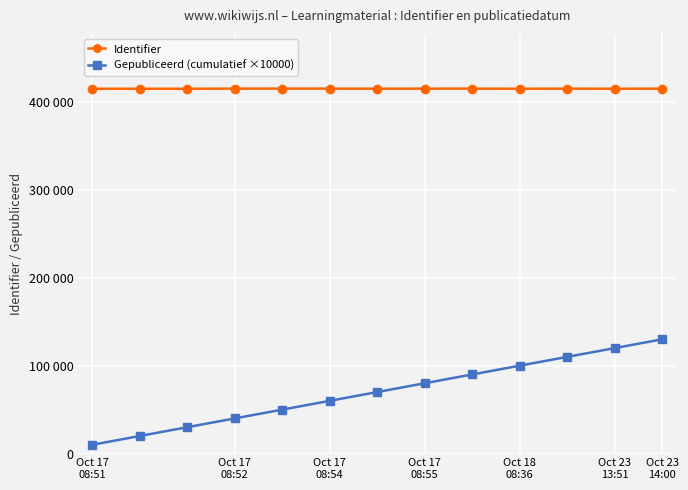

What is the average value of the Gepubliceerd (cumulatief ×10000) series?

70000